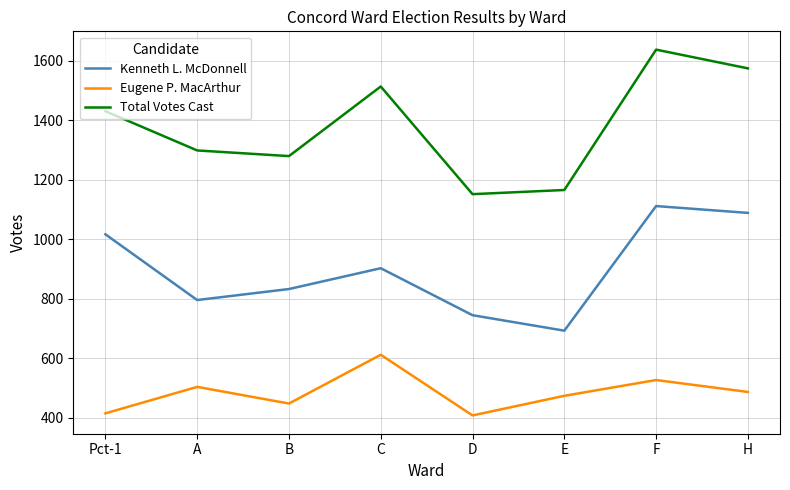

Which series changed the most between Pct-1 and H?

Total Votes Cast